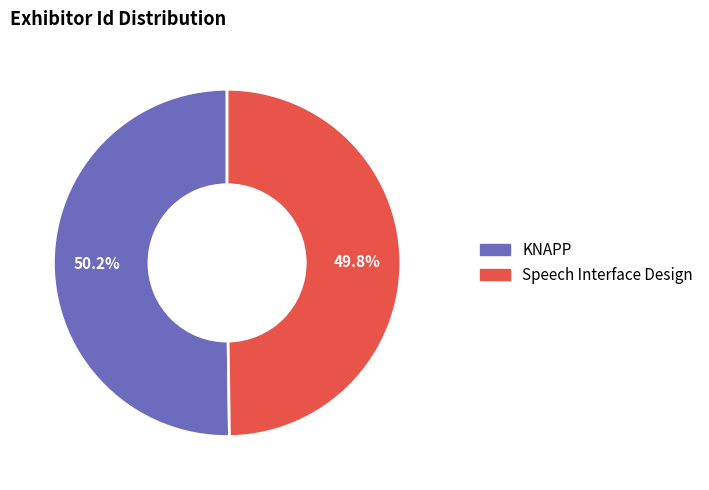

What is the ratio of the value at KNAPP to the value at Speech Interface Design?

1.0